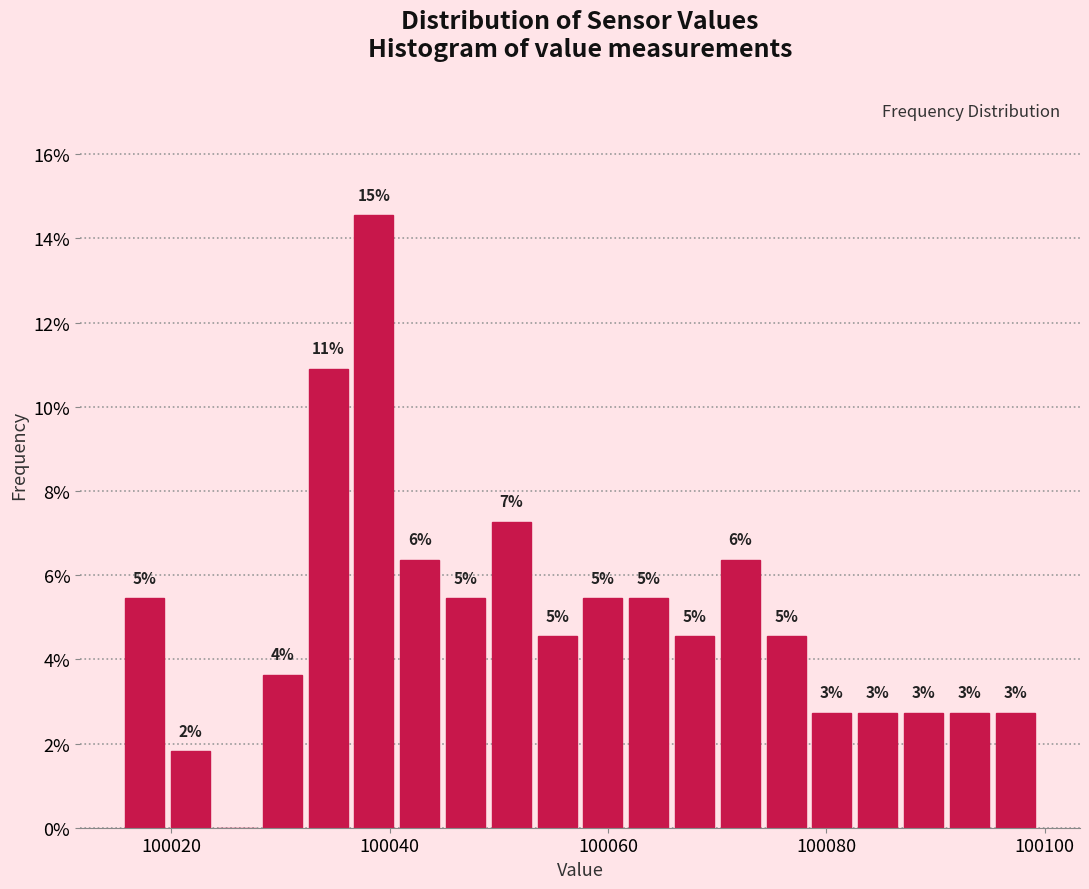

Read against the x-axis, roughly where is the centre of the tallest bar?

100038